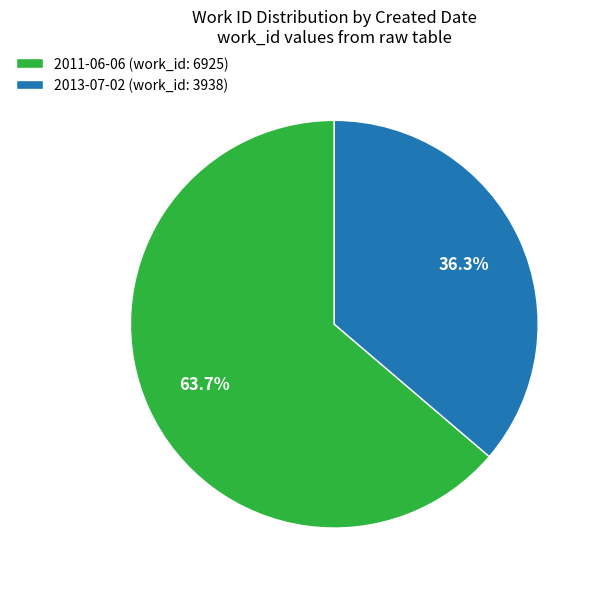

Is it true that 2011-06-06 is 64% of the pie?

True